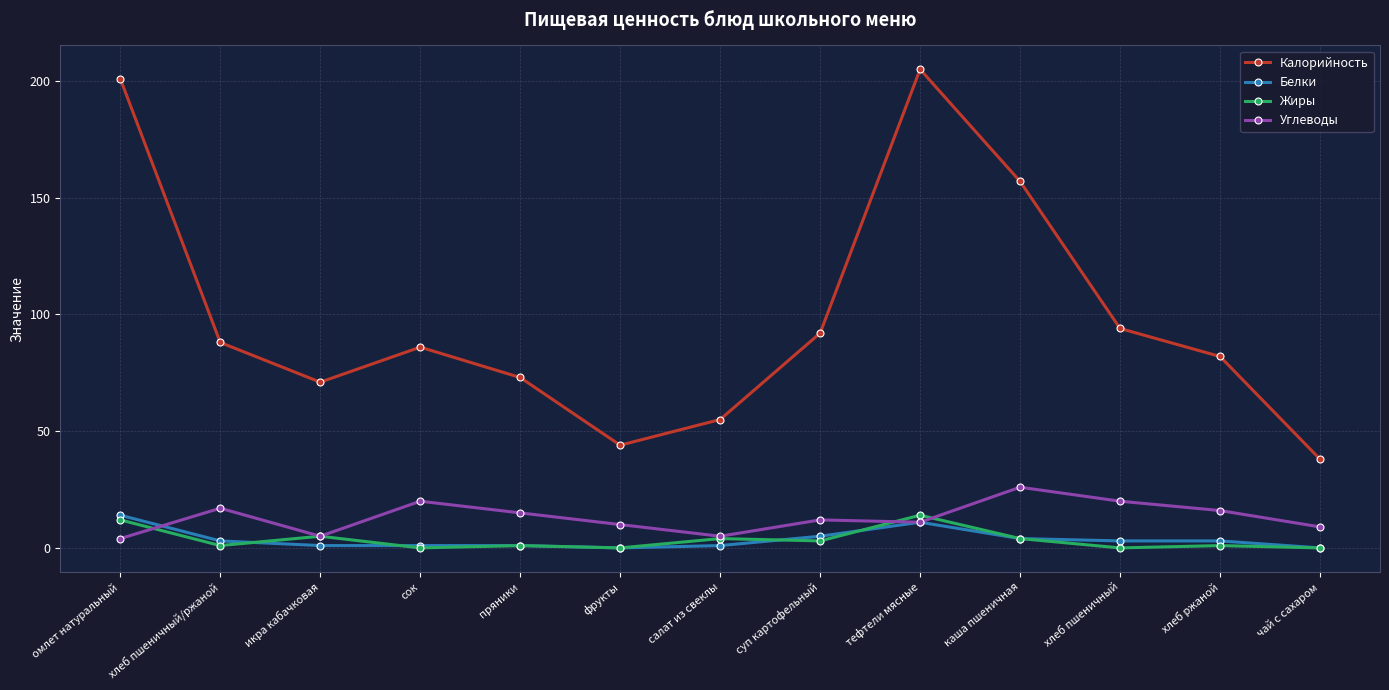

Which category has the highest value across all series?

тефтели мясные